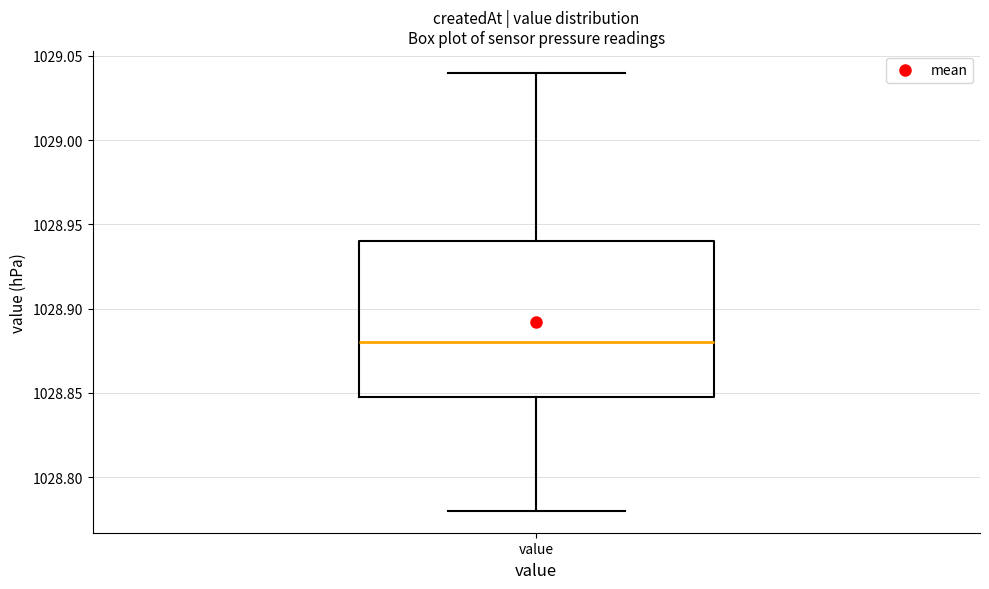

Transcribe this box plot: give where the median line is, the range the box spans, and where the two whiskers end, as read against the y-axis. The values are not printed on the chart, so give them approximately, as read against the axis.

median 1028.88, box 1028.85 to 1028.94, whiskers 1028.78 to 1029.04